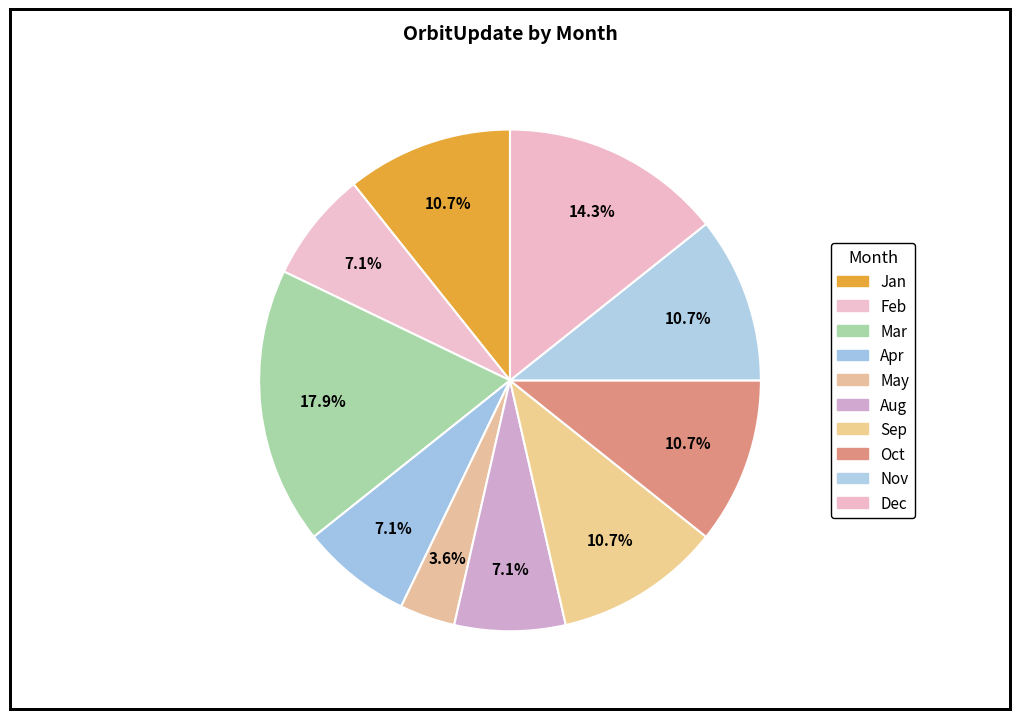

Does any single category account for the majority?

No